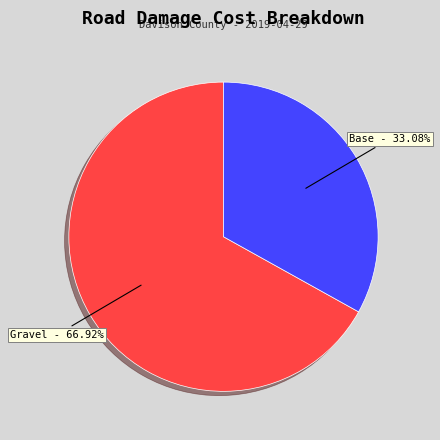

How many slices are in this pie chart?

2